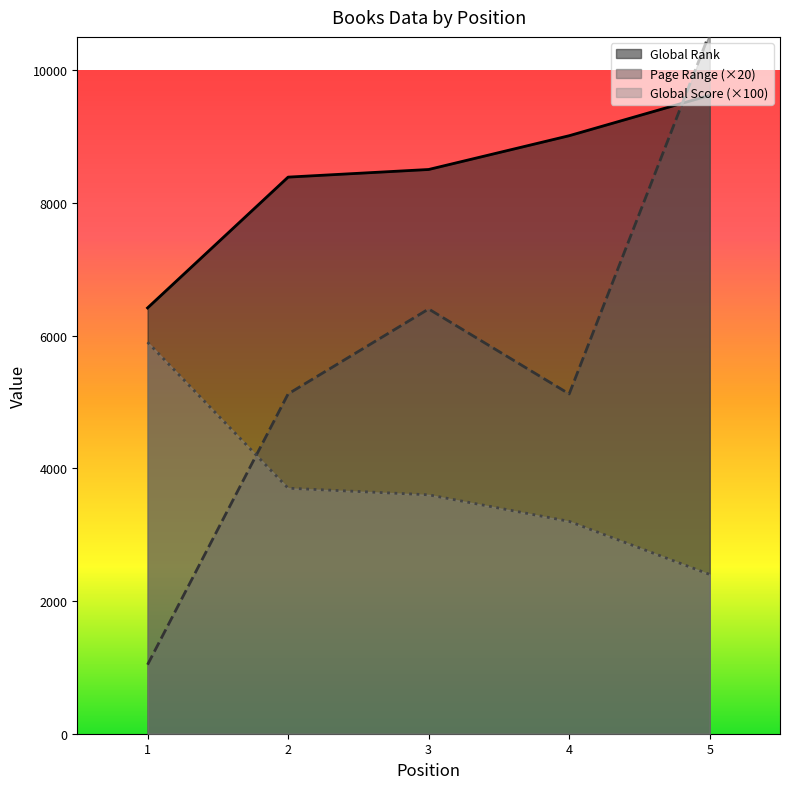

What is the spread (max minus min) of values at 1?

5376